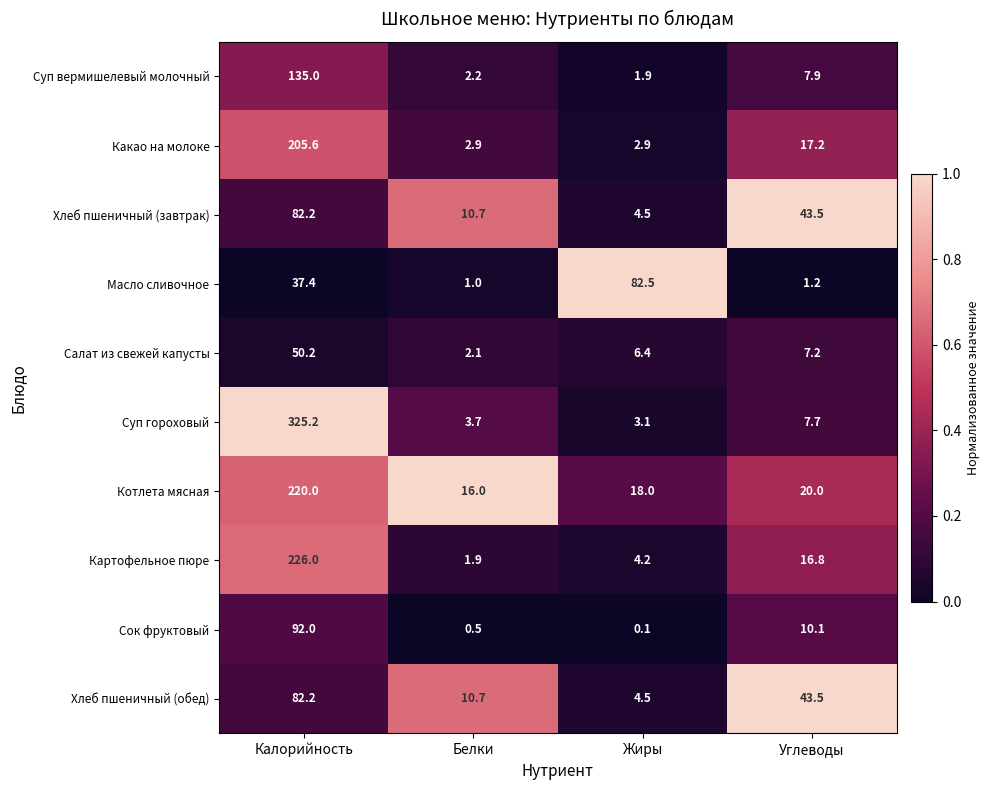

What is the difference between the maximum and minimum values in the Масло сливочное series?

81.5